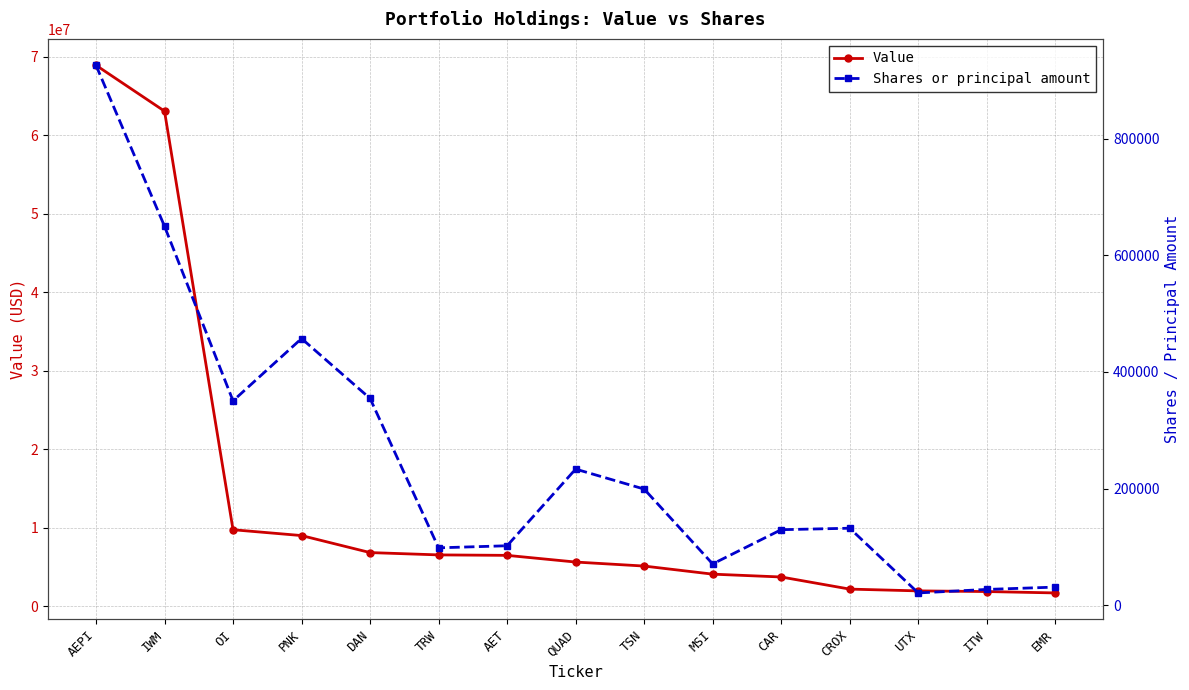

What is the value of the Shares or principal amount point at the 12th from the left?

132000